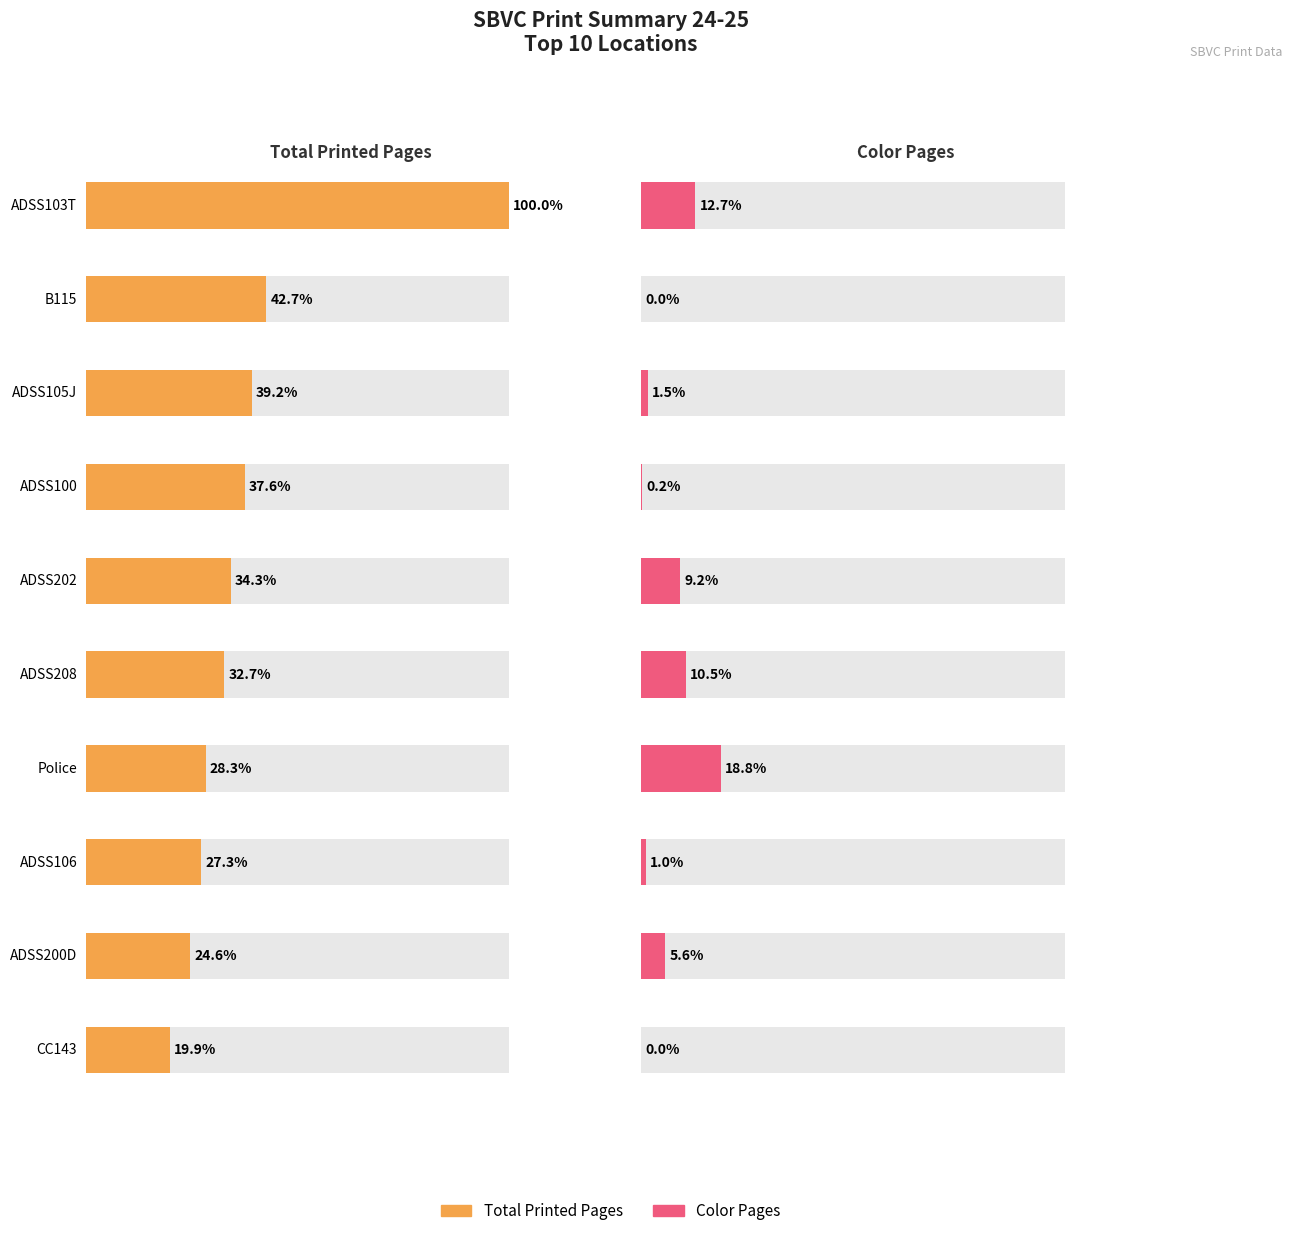

The Total Printed Pages series shows 5565 at ADSS100. True or false?

False